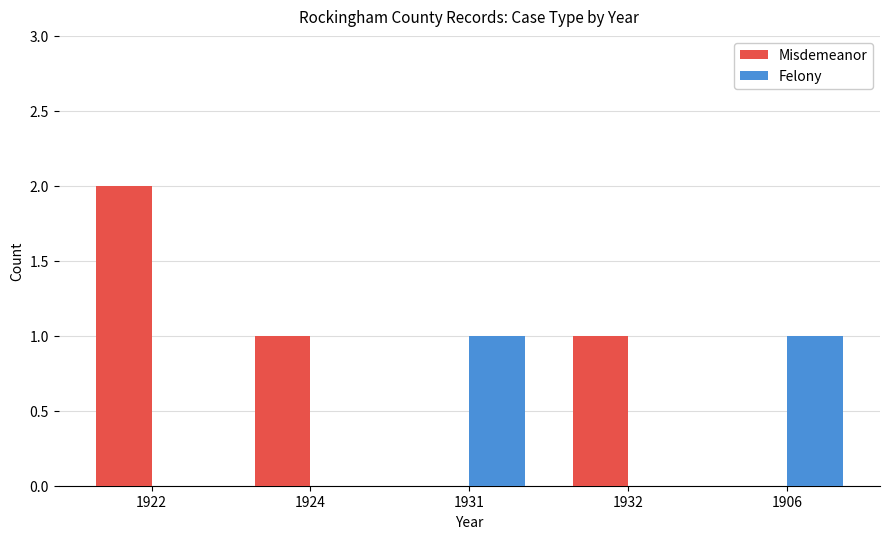

True or false: Felony has a value of 0 at 1932.

True